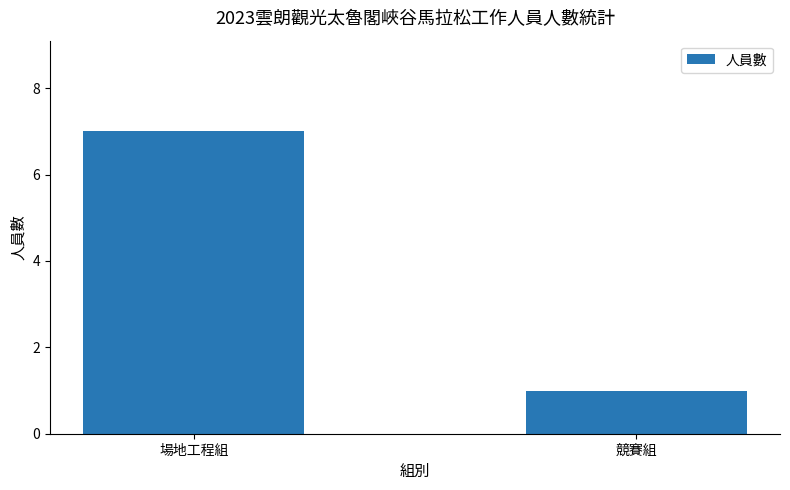

The chart shows a value of 10 at 場地工程組. True or false?

False